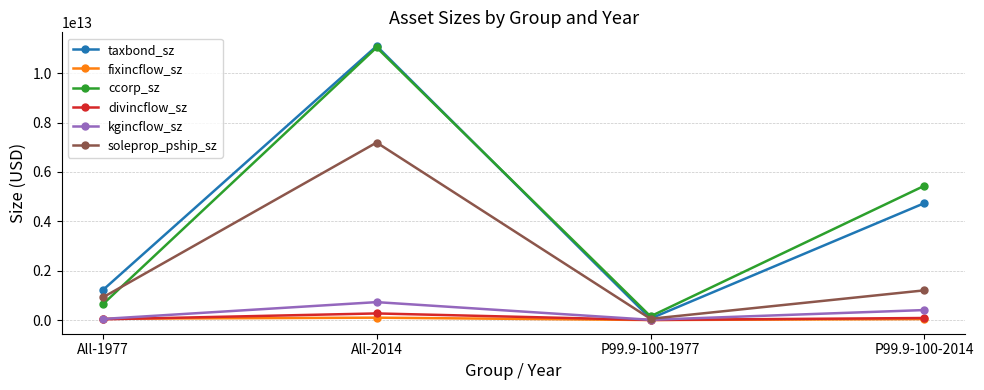

True or false: kgincflow_sz has more than 1 interior local peaks.

False